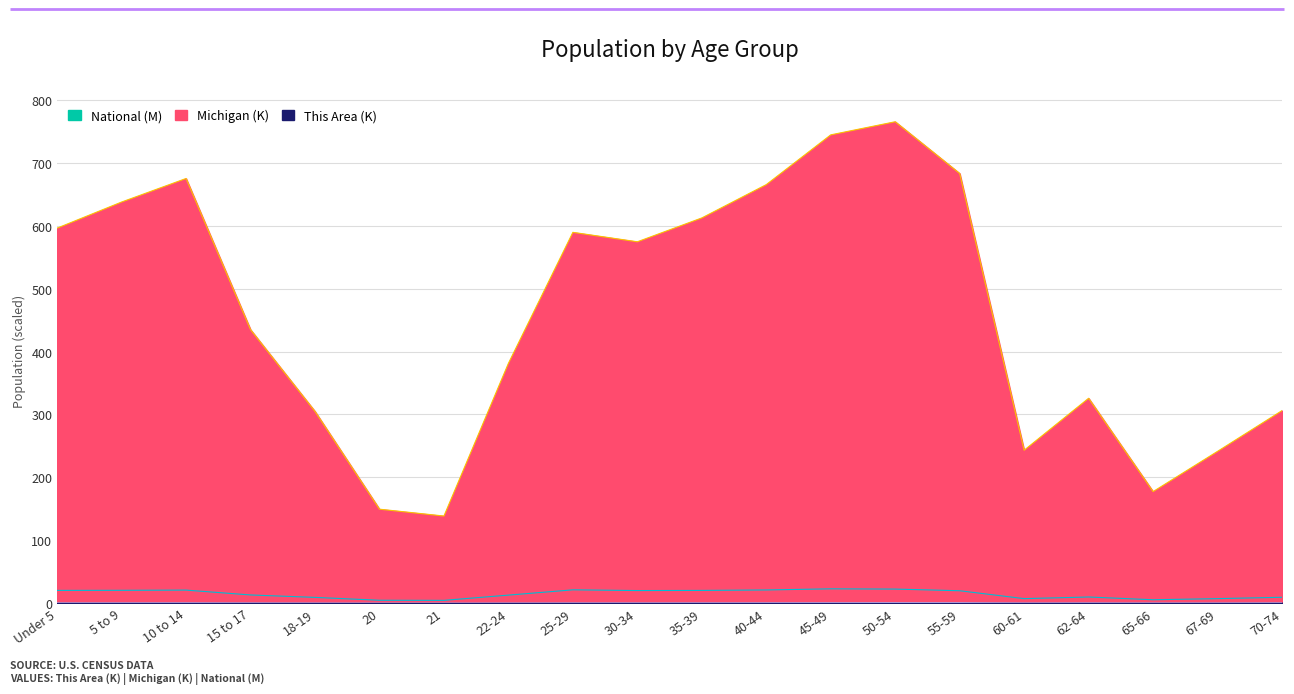

Which series changed the most between 50-54 and 62-64?

Michigan